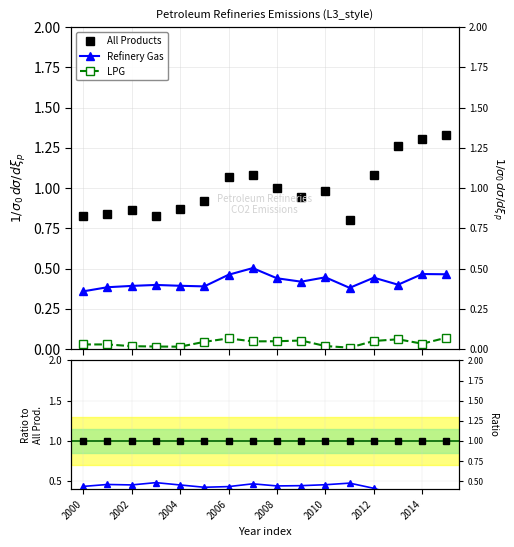

Count the number of categories in the chart.

16